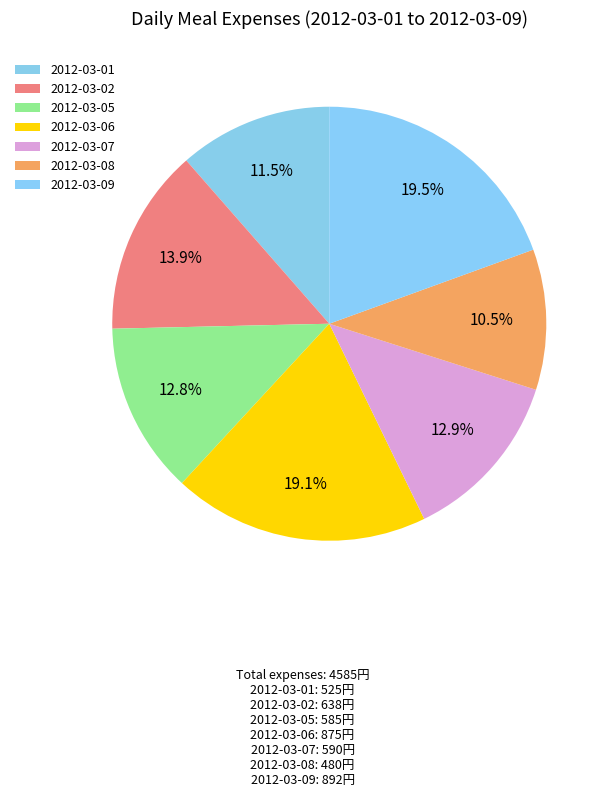

To the nearest percent, what is the combined percentage of 2012-03-05 and 2012-03-06?

32%